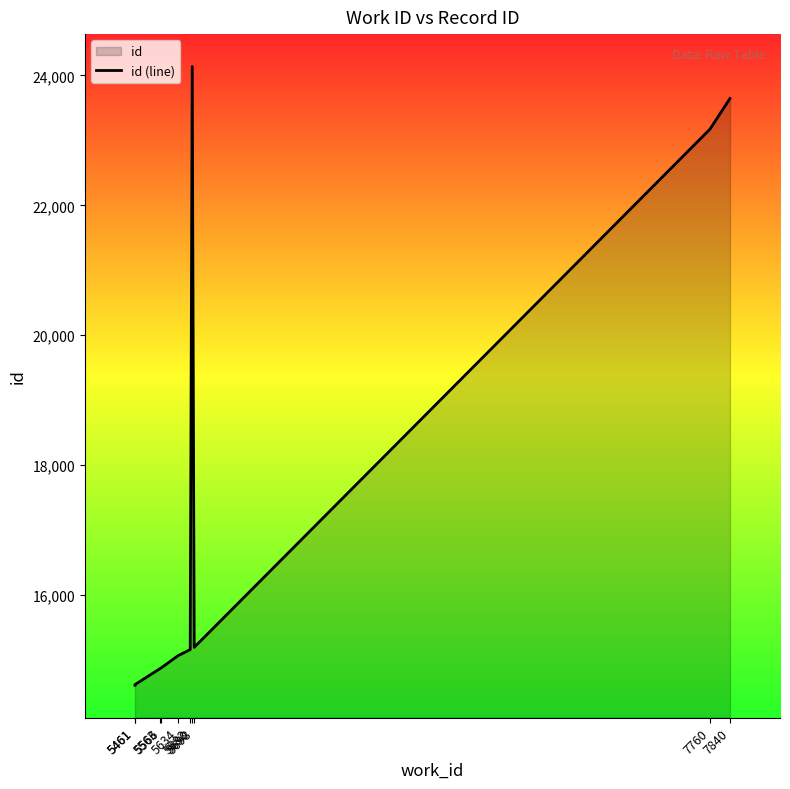

How many data points are above 15157?

4